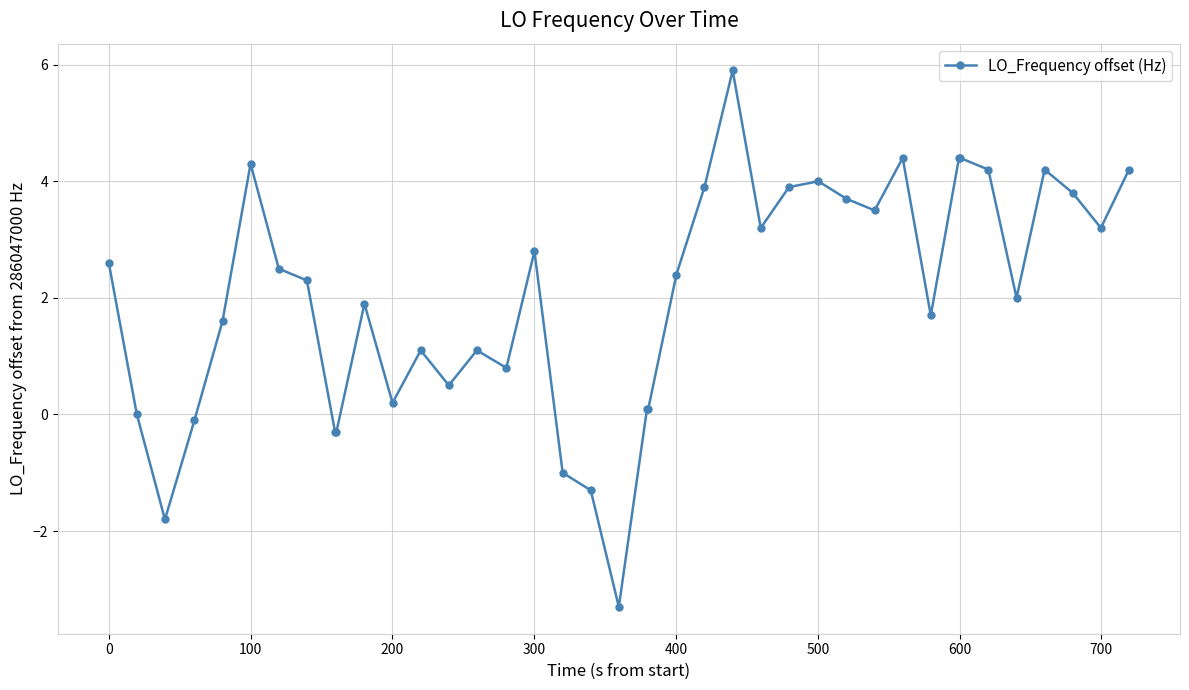

Count the number of data series in this chart.

1